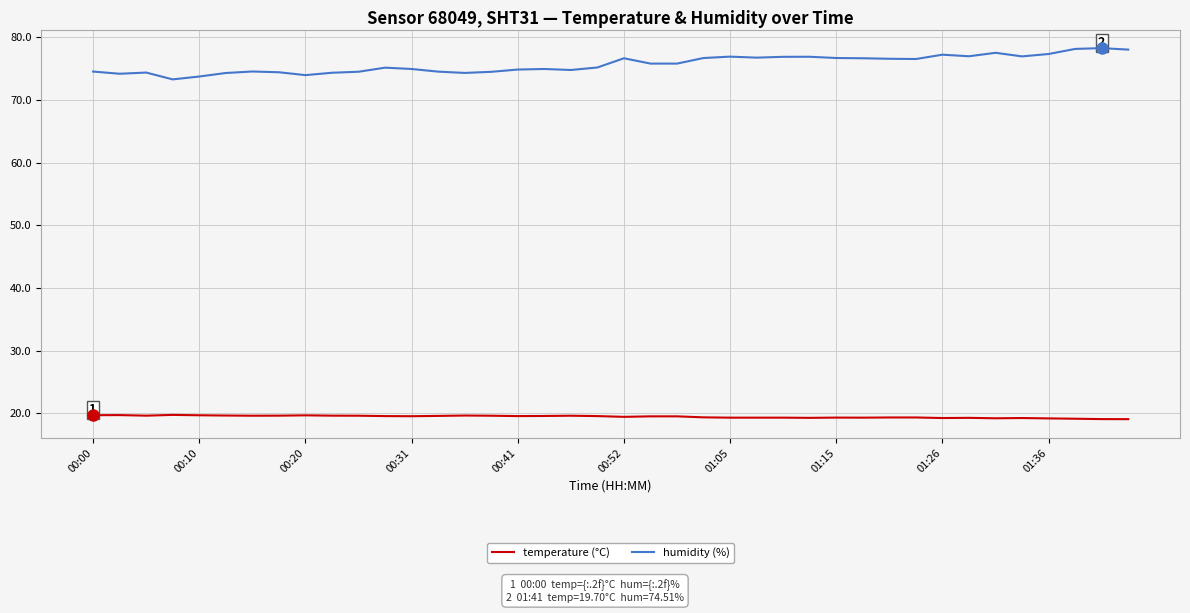

List the series in order of their overall mean, highest first.

humidity (%), temperature (°C)